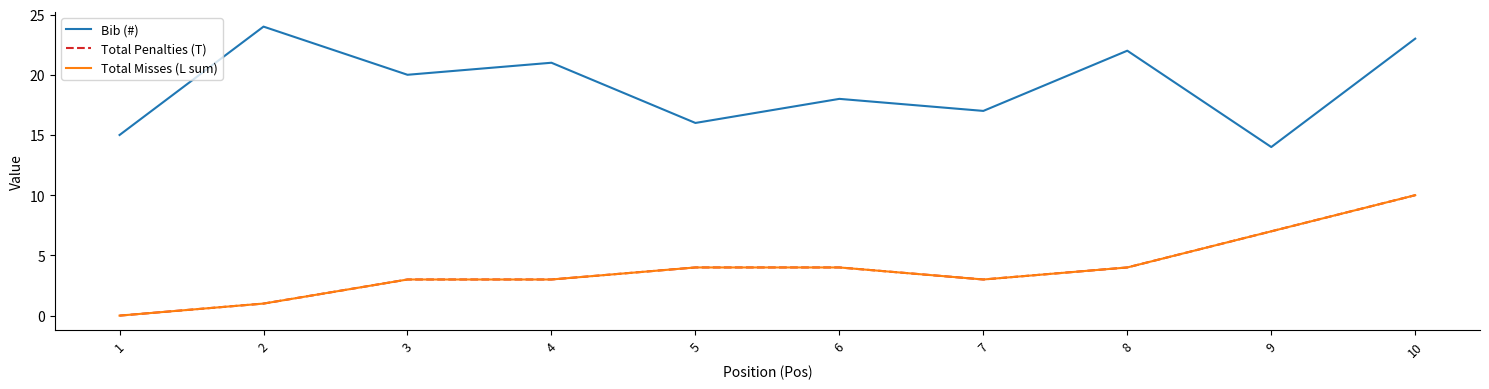

Which series has the largest total across all categories?

Bib (#)